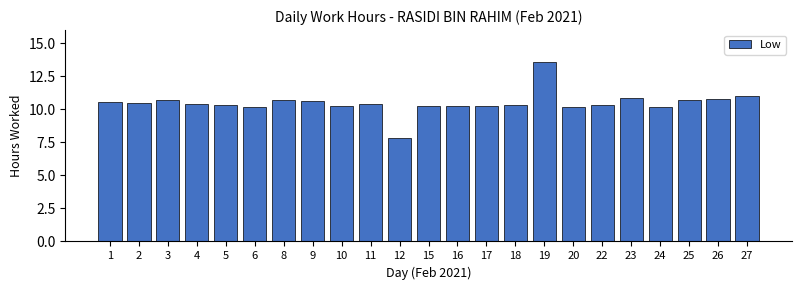

How many bars are there in total?

23